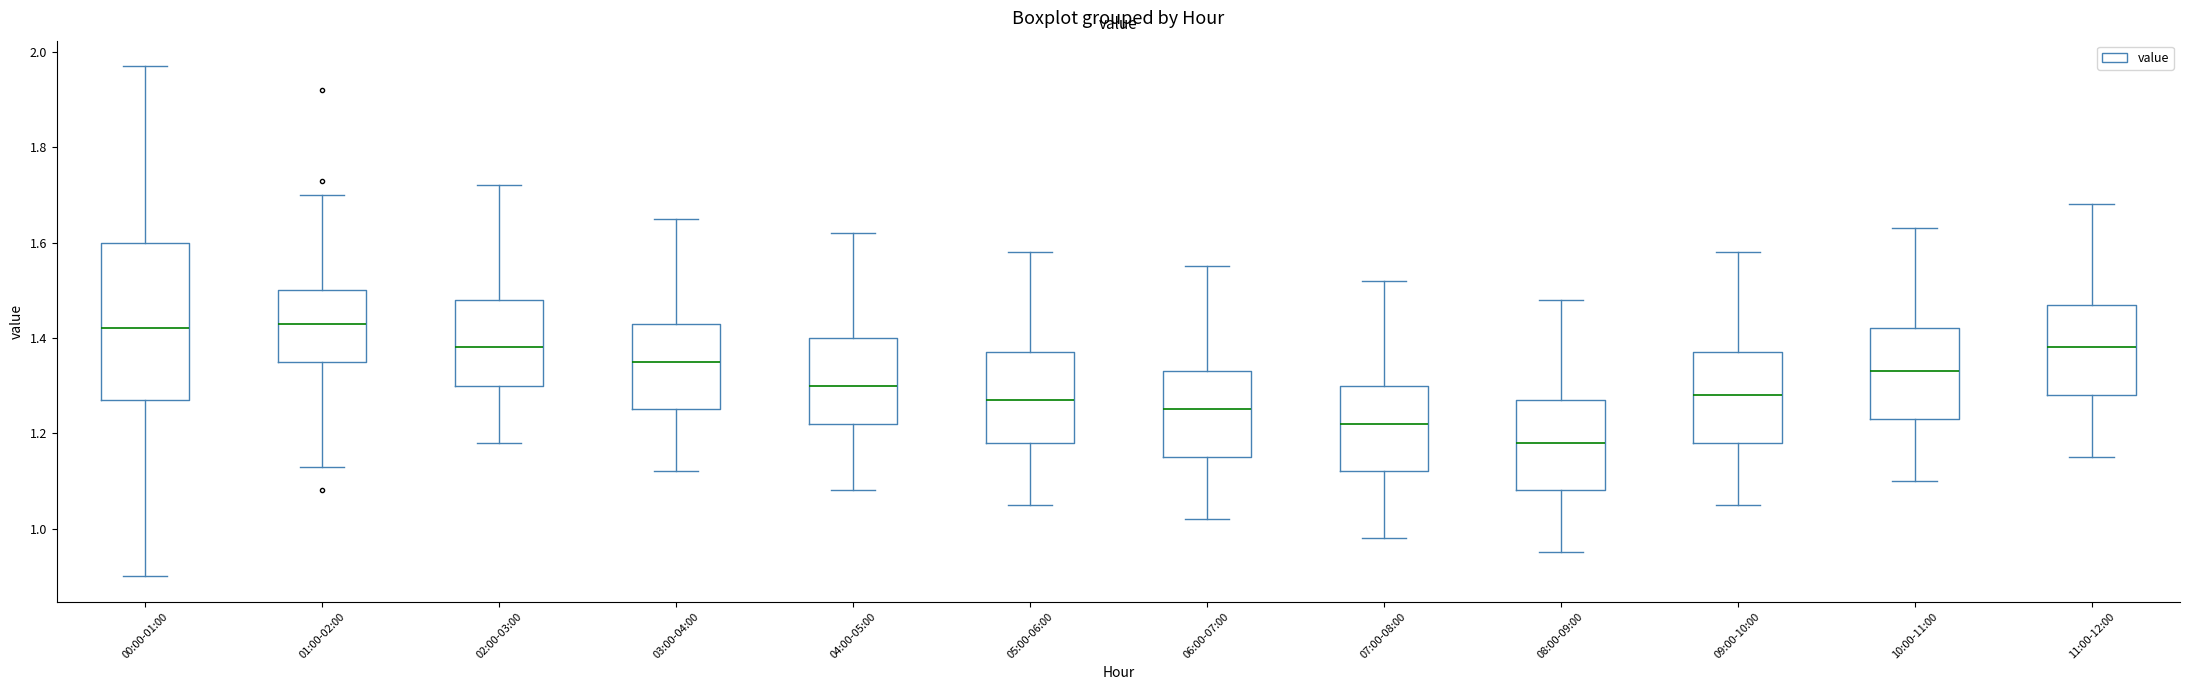

Where is the upper edge of the box for 07:00-08:00 on the y-axis? The values are not printed on the chart, so give them approximately, as read against the axis.

1.30